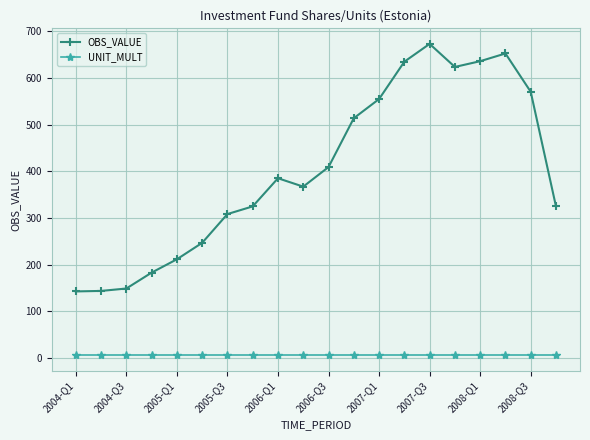

Which series has the largest total across all categories?

OBS_VALUE